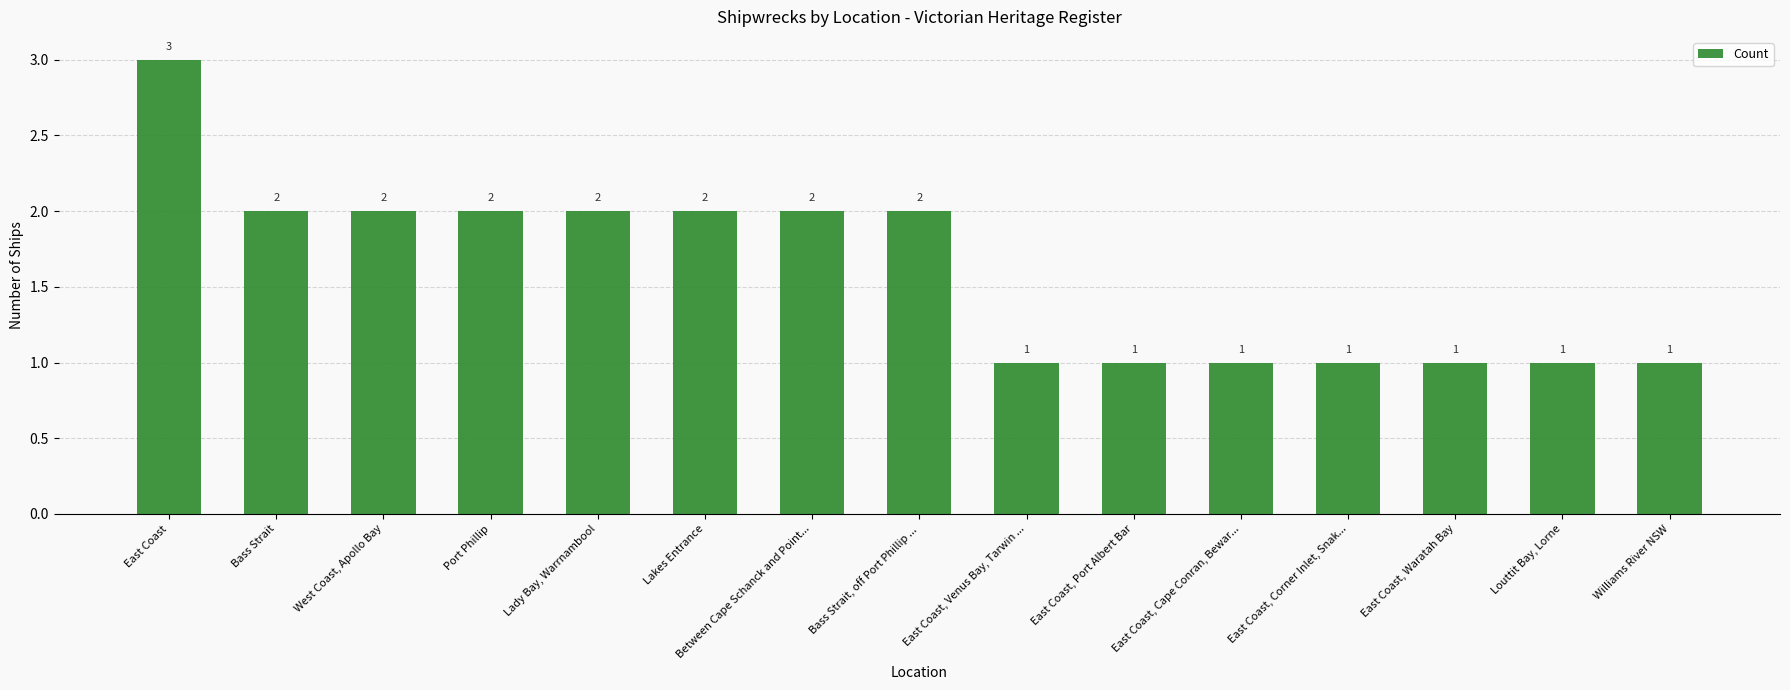

Reading left to right, extract all data points from this chart.

East Coast=3	Bass Strait=2	West Coast, Apollo Bay=2	Port Phillip=2	Lady Bay, Warrnambool=2	Lakes Entrance=2	Between Cape Schanck and Point...=2	Bass Strait, off Port Phillip ...=2	East Coast, Venus Bay, Tarwin ...=1	East Coast, Port Albert Bar=1	East Coast, Cape Conran, Bewar...=1	East Coast, Corner Inlet, Snak...=1	East Coast, Waratah Bay=1	Louttit Bay, Lorne=1	Williams River NSW=1